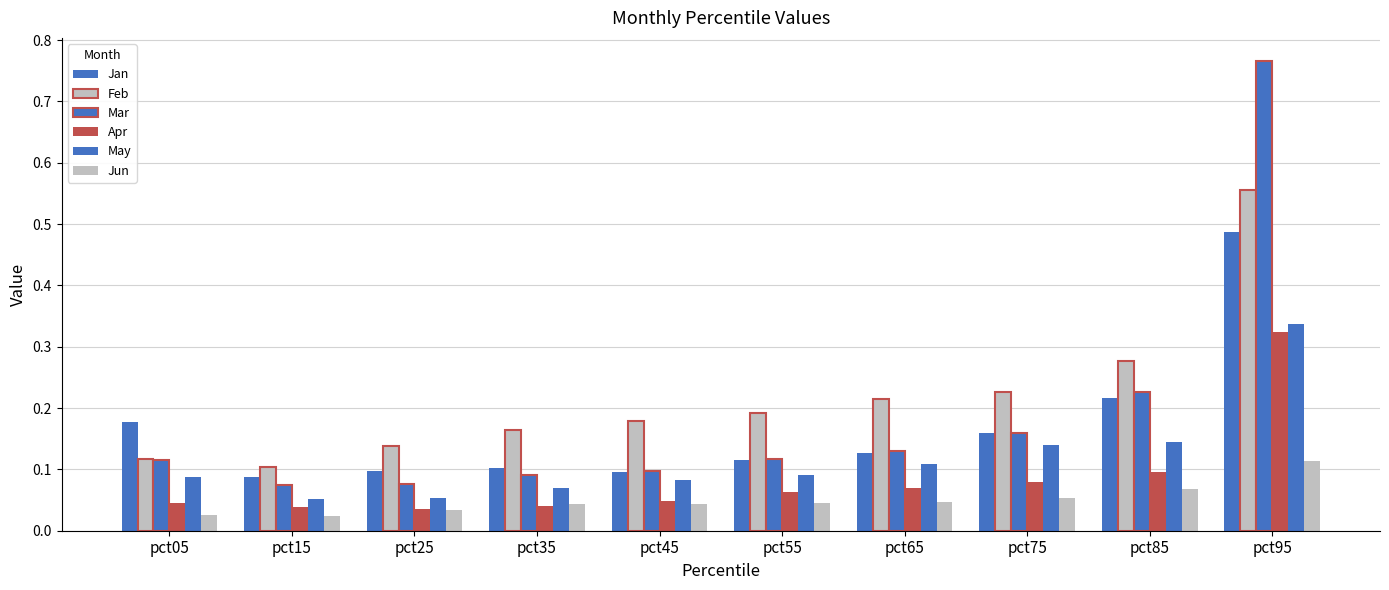

Reading left to right, list all the values displayed in this chart.

Jan: 0.2	0.1	0.1	0.1	0.1	0.1	0.1	0.2	0.2	0.5
Feb: 0.1	0.1	0.1	0.2	0.2	0.2	0.2	0.2	0.3	0.6
Mar: 0.1	0.1	0.1	0.1	0.1	0.1	0.1	0.2	0.2	0.8
Apr: 0.0	0.0	0.0	0.0	0.0	0.1	0.1	0.1	0.1	0.3
May: 0.1	0.1	0.1	0.1	0.1	0.1	0.1	0.1	0.1	0.3
Jun: 0.0	0.0	0.0	0.0	0.0	0.0	0.0	0.1	0.1	0.1